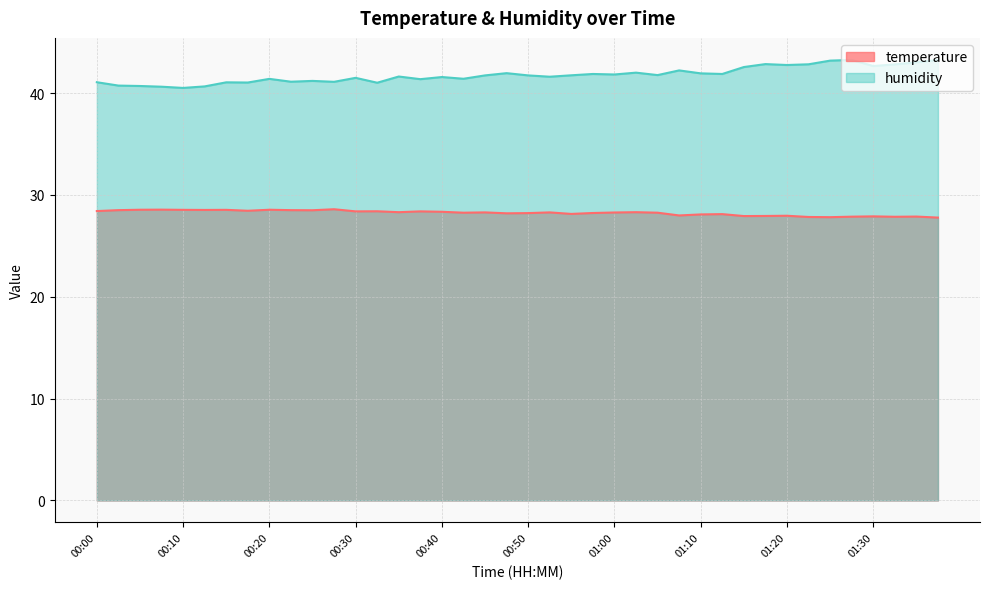

True or false: temperature has a value of 49.0 at 01:15.

False